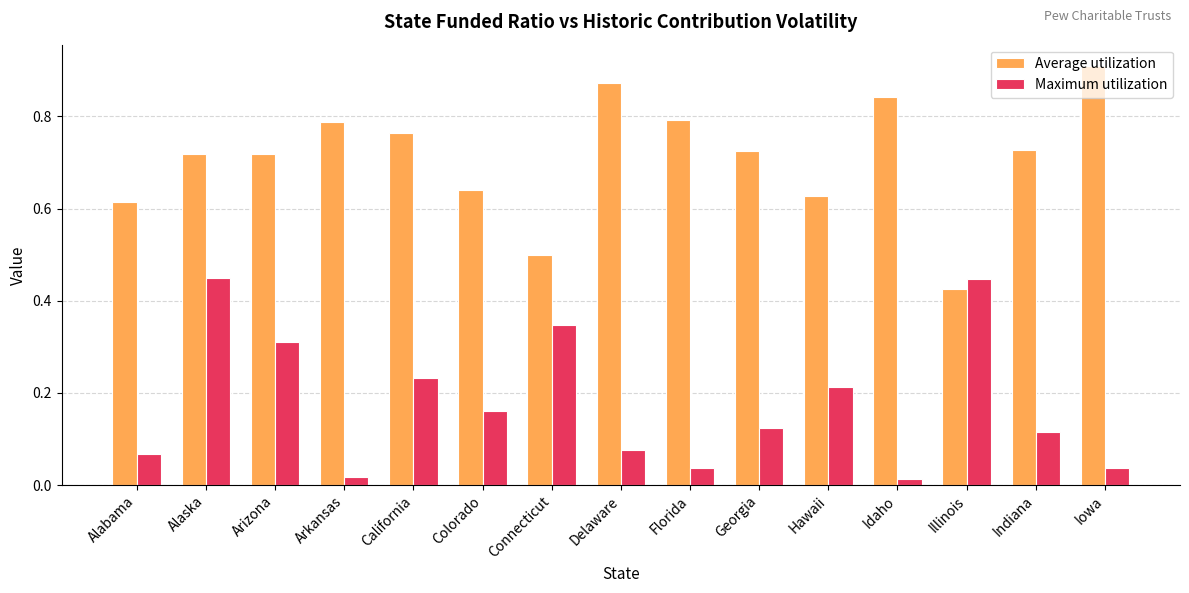

What is the label of the 1st bar from the left?

Alabama